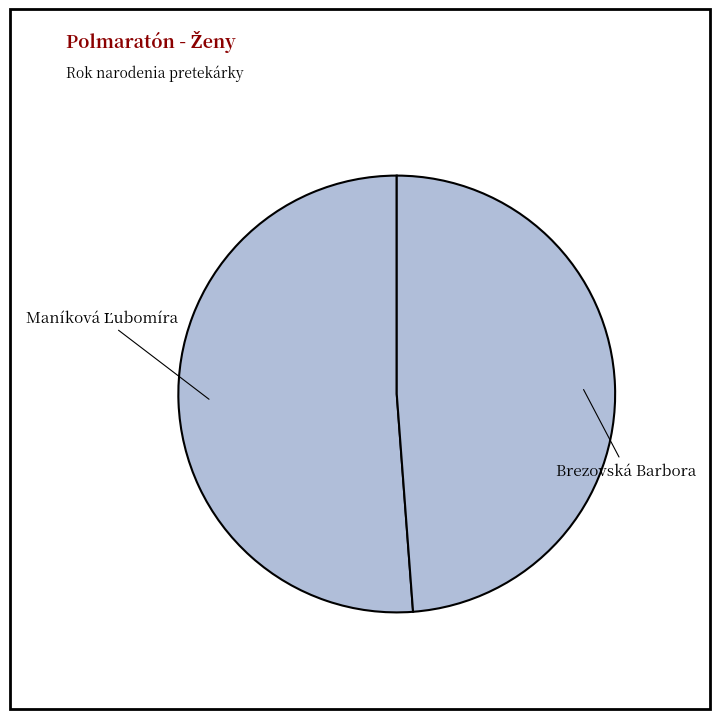

True or false: Brezovská Barbora accounts for 49% of the total.

True